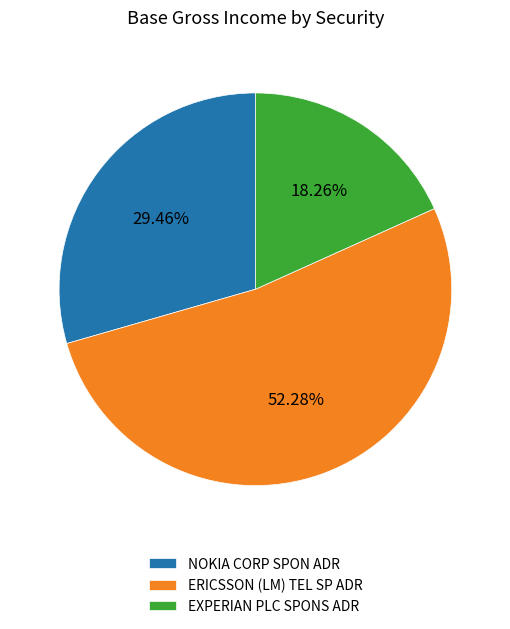

Which category accounts for the majority?

ERICSSON (LM) TEL SP ADR